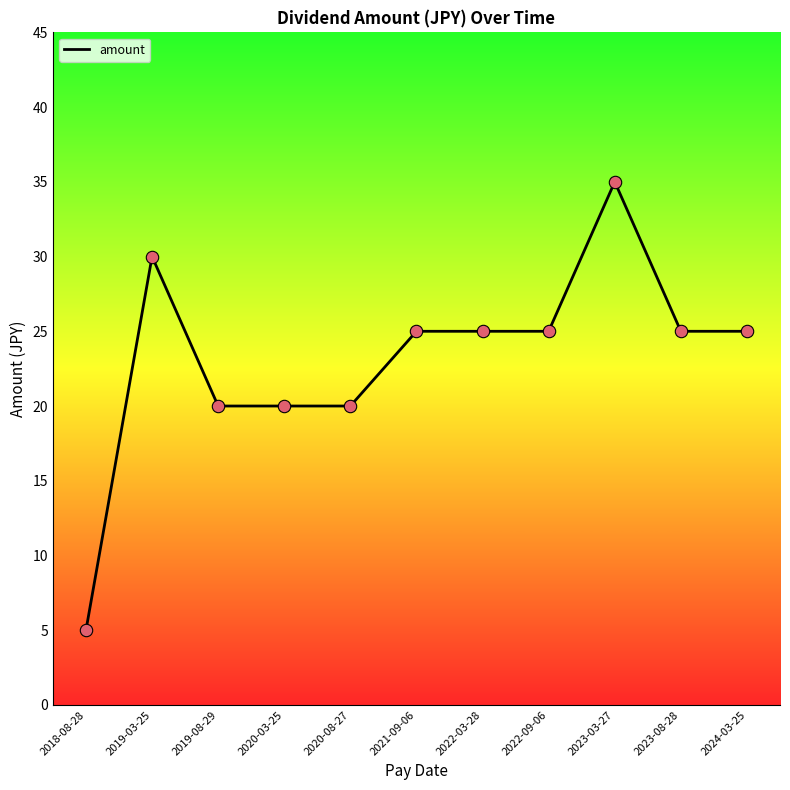

What is the change in value from 2018-08-28 to 2022-03-28?

+20